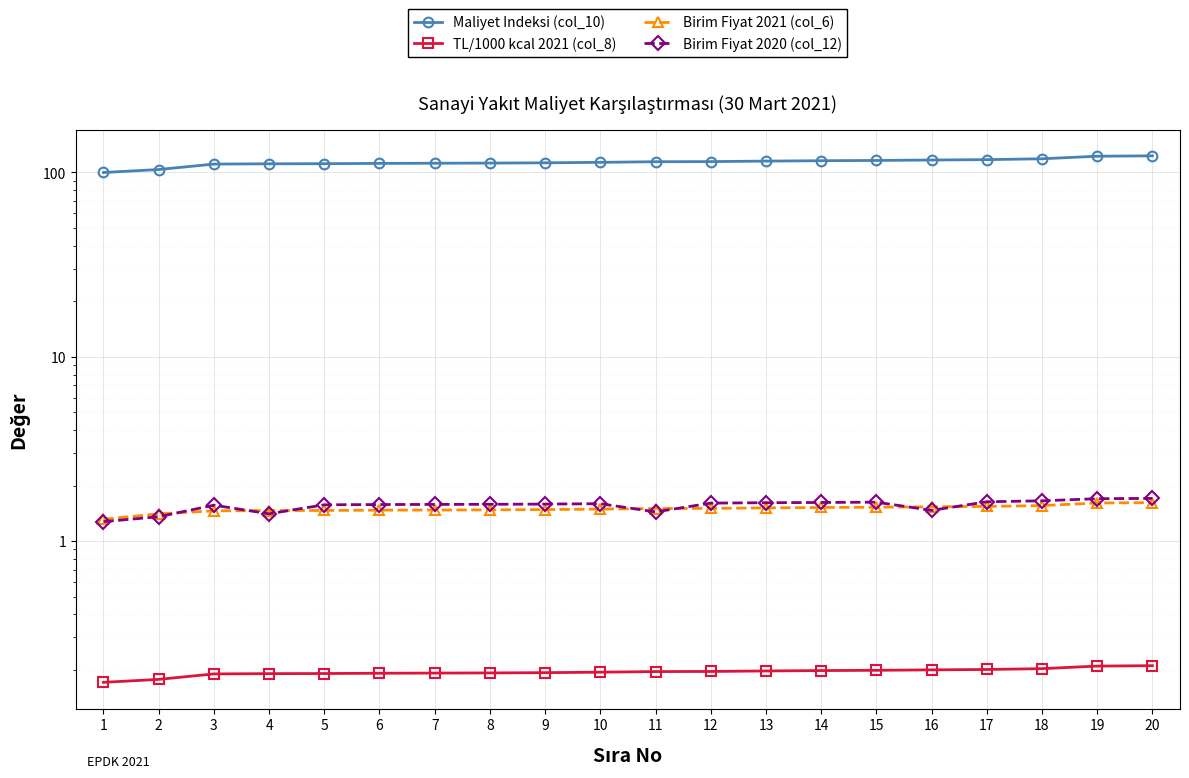

Which series changed the most between 5 and 16?

Maliyet Indeksi (col_10)